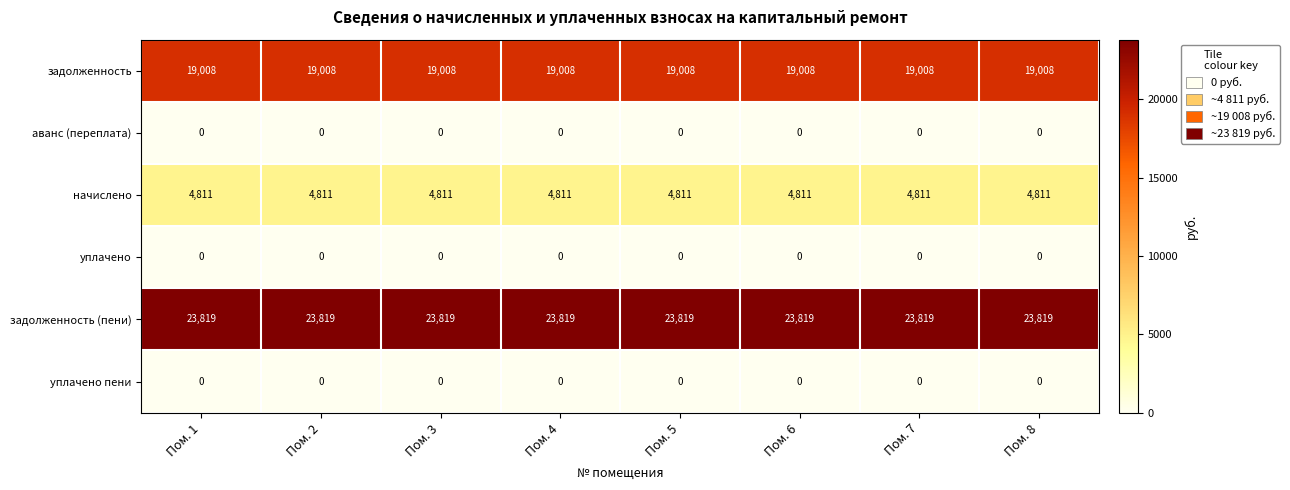

At how many categories does at least one series exceed 13854?

8